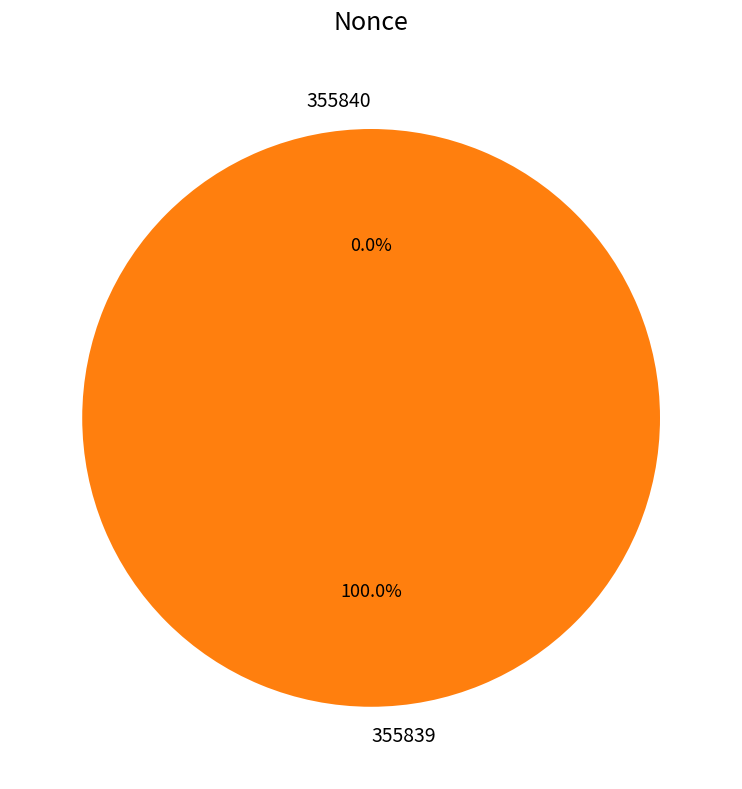

Combined, do 355840 and 355839 account for over 50%?

Yes